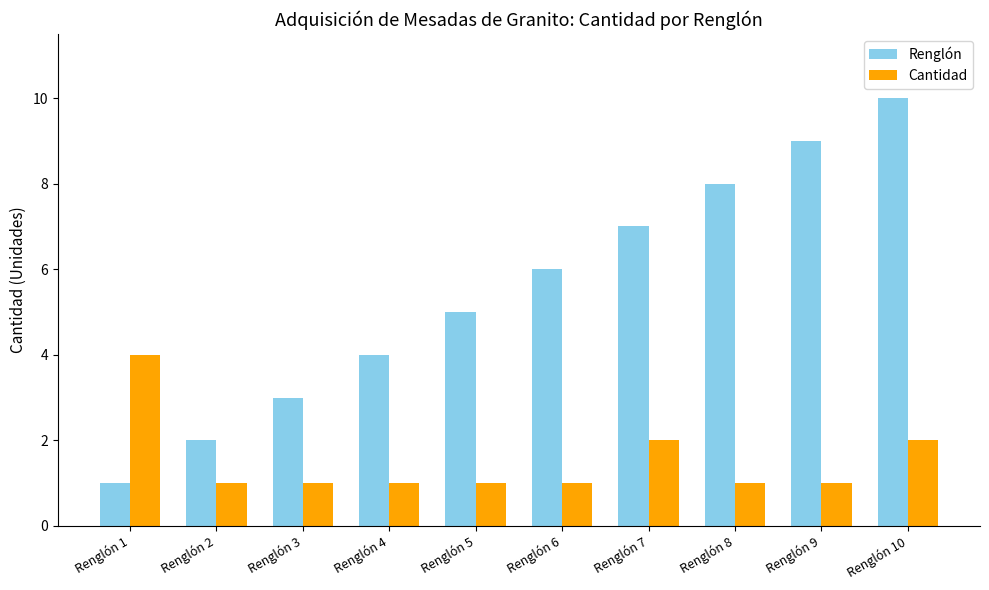

Reading right to left, list all the values displayed in this chart.

Renglón: Renglón 10=10	Renglón 9=9	Renglón 8=8	Renglón 7=7	Renglón 6=6	Renglón 5=5	Renglón 4=4	Renglón 3=3	Renglón 2=2	Renglón 1=1
Cantidad: Renglón 10=2	Renglón 9=1	Renglón 8=1	Renglón 7=2	Renglón 6=1	Renglón 5=1	Renglón 4=1	Renglón 3=1	Renglón 2=1	Renglón 1=4